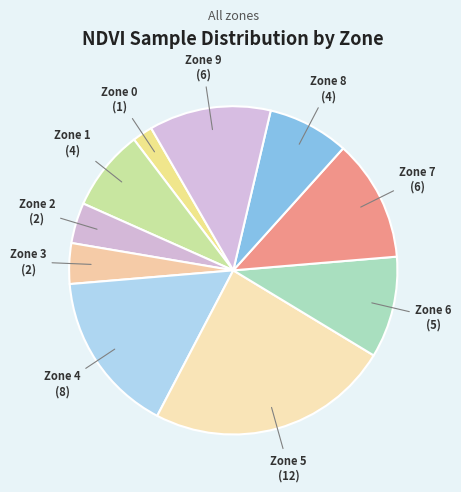

Does any single category account for the majority?

No